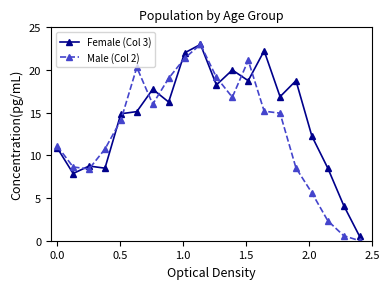

Which series has the largest range (max minus min)?

Male (Col 2)